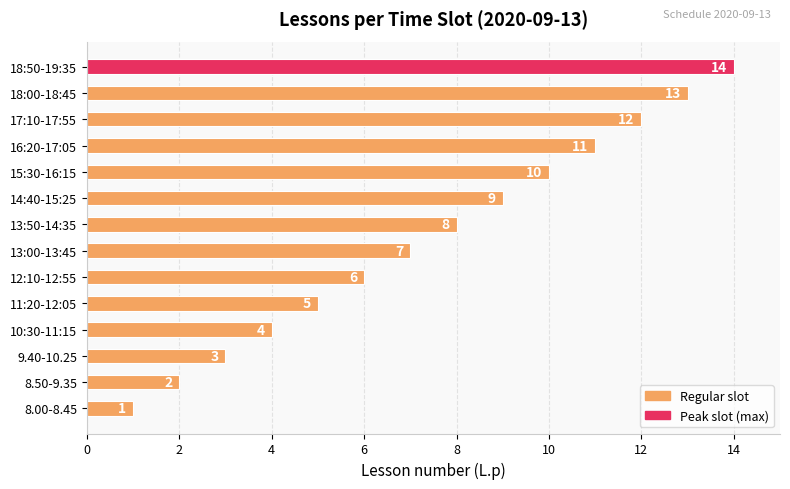

Which has a higher value, 9.40-10.25 or 16:20-17:05?

16:20-17:05